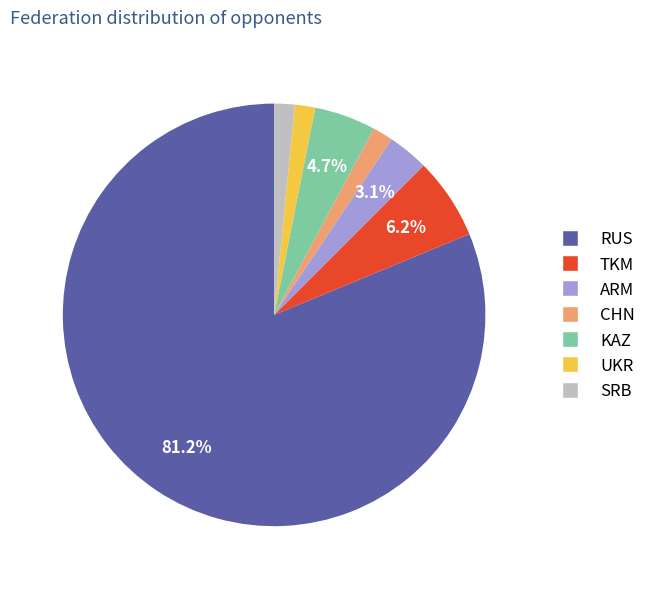

Count the number of slices in the pie.

7